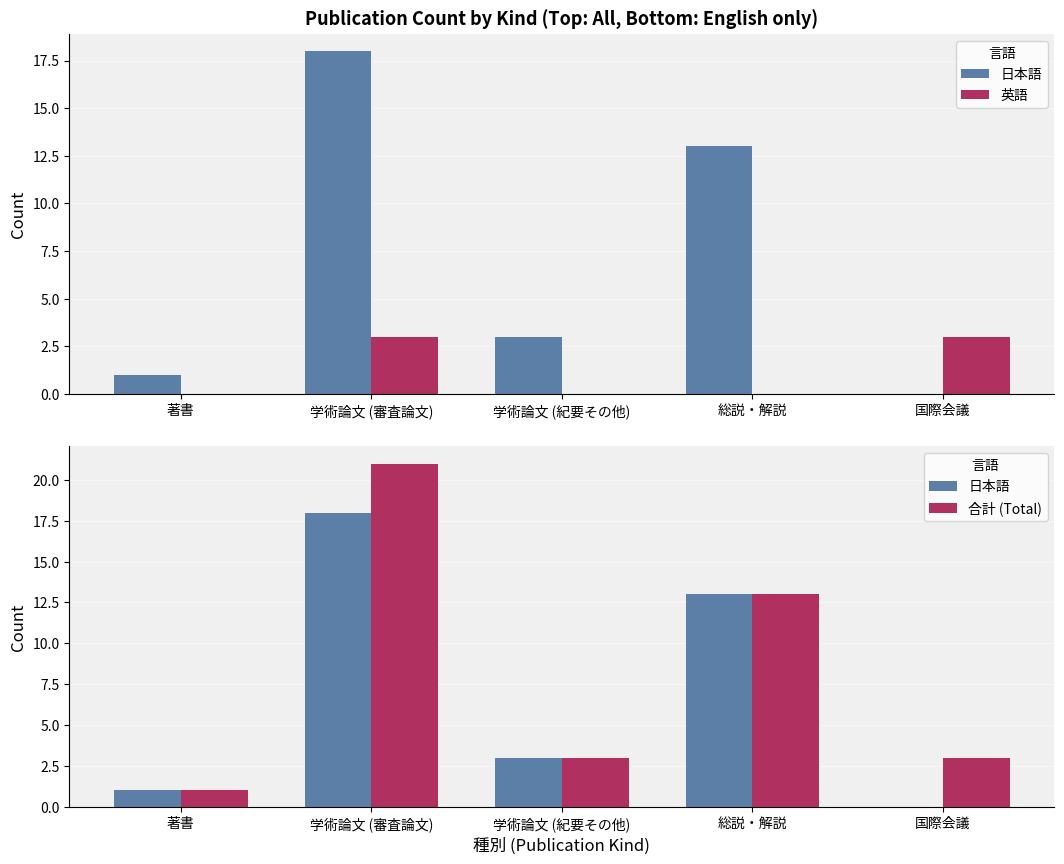

Rank the series at 学術論文 (紀要その他) from highest to lowest value.

日本語, 合計 (Total), 英語